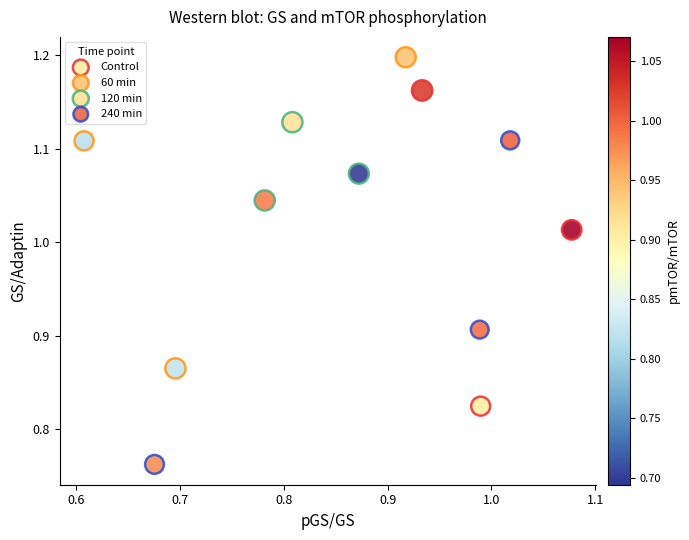

Which series contains the highest Y value?

60 min